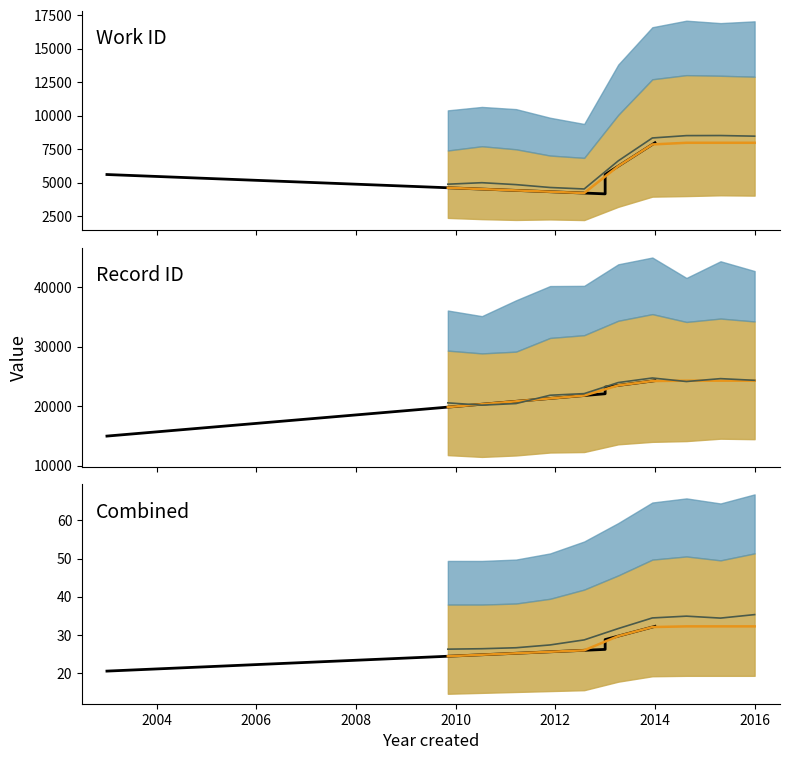

How many lines are shown in the chart?

2